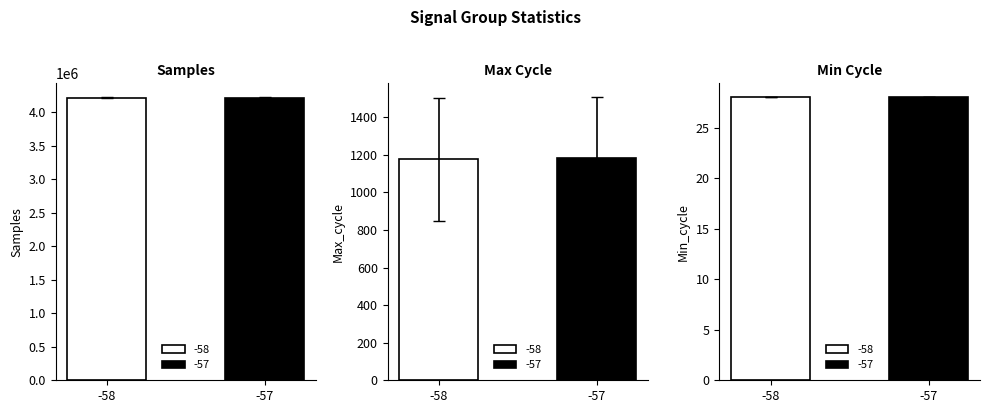

Which category has the lowest value across all series?

-57